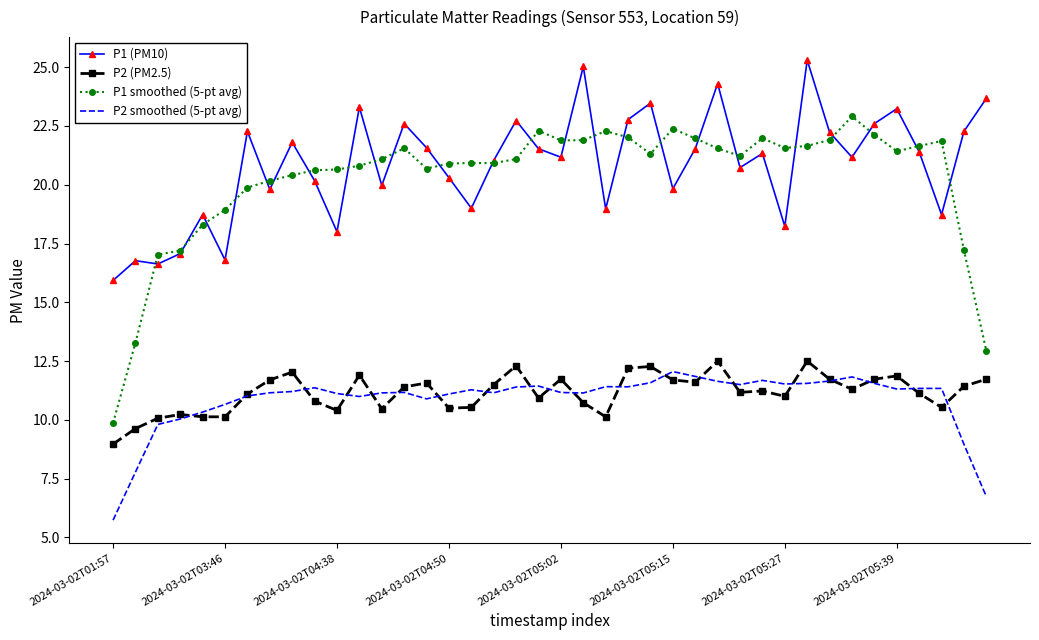

True or false: P2 smoothed (5-pt avg) and P1 smoothed (5-pt avg) cross at least once.

False